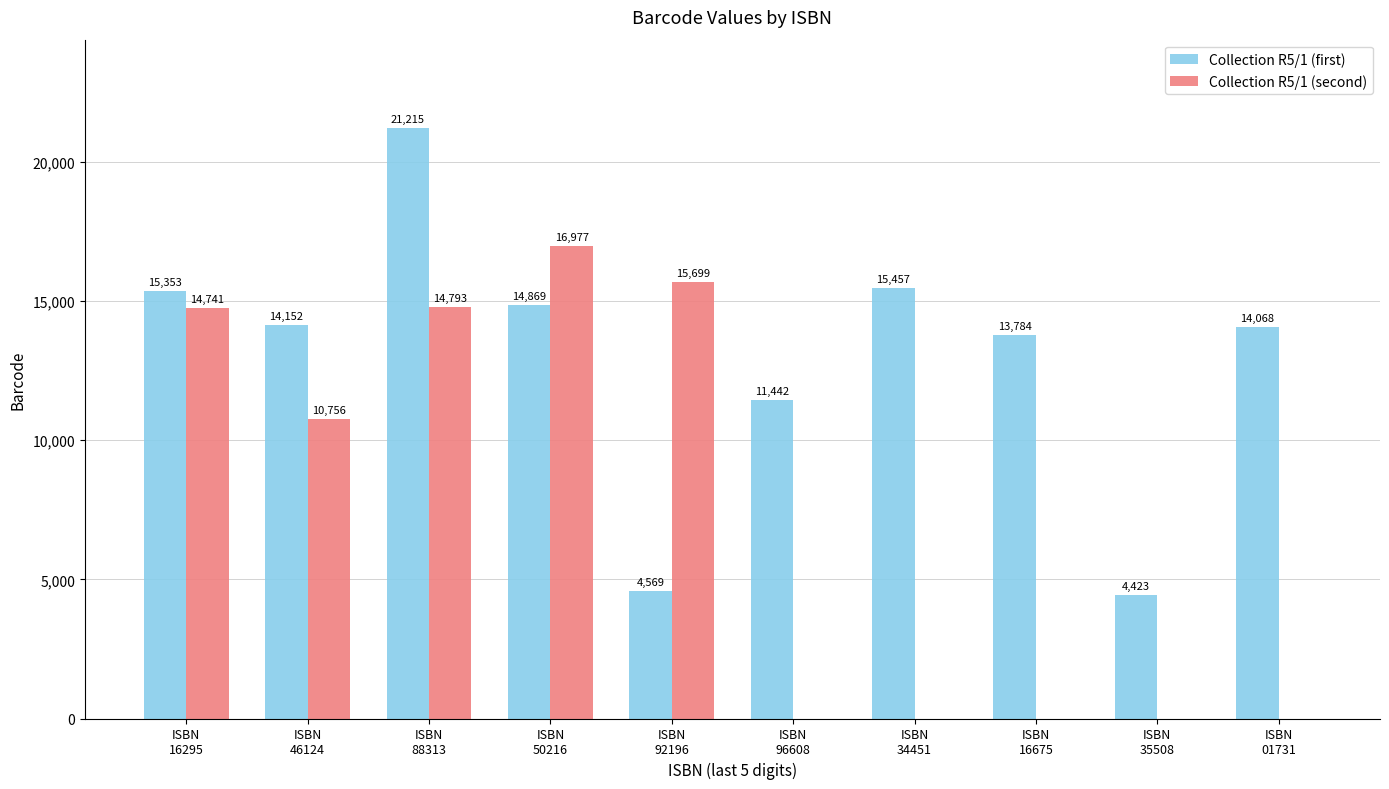

What are all the series names shown in the legend?

Collection R5/1 (first), Collection R5/1 (second)